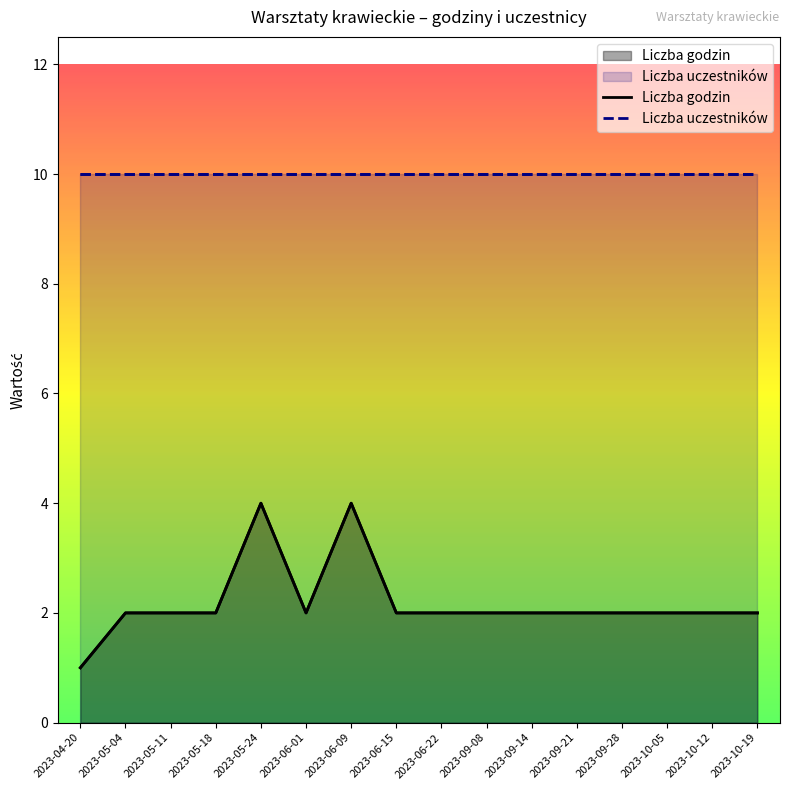

True or false: Liczba uczestników has more than 2 interior local peaks.

False